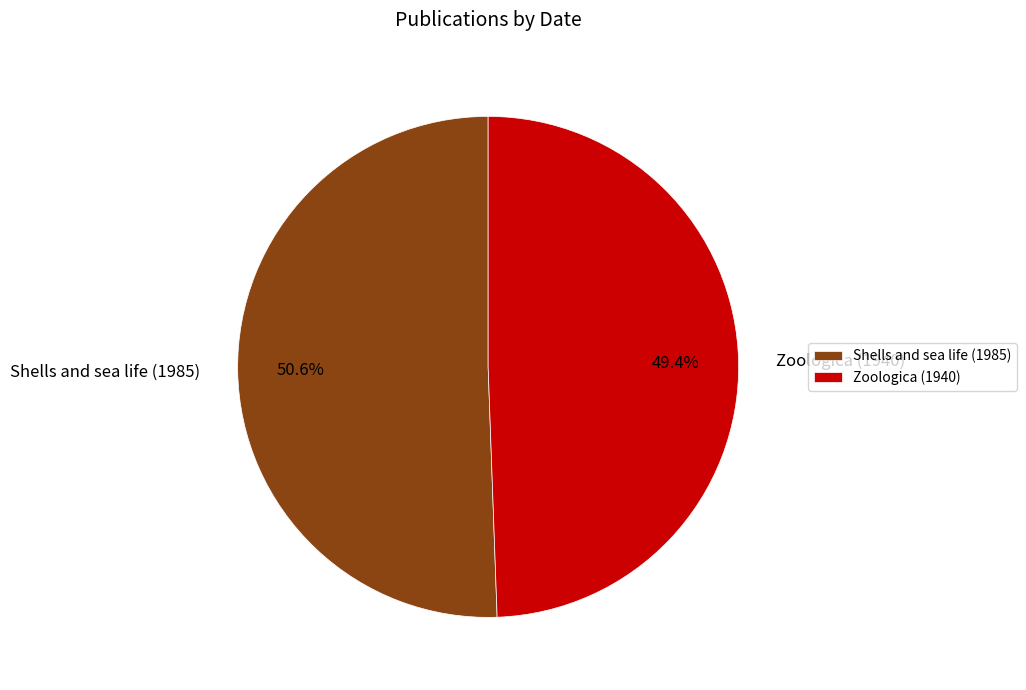

The Shells and sea life (1985) slice represents 51% of the pie. True or false?

True